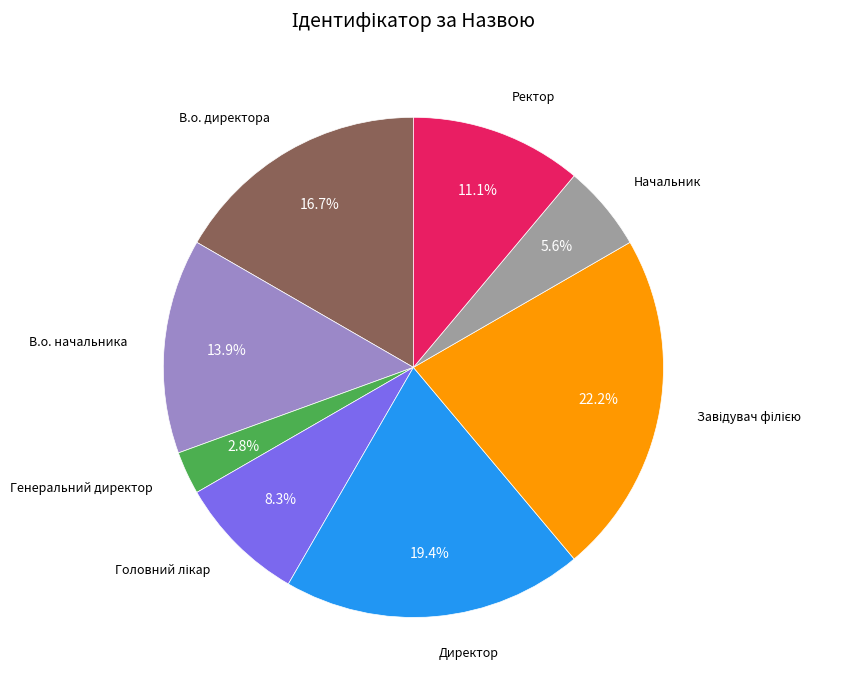

Is there any slice that represents more than half of the pie?

No